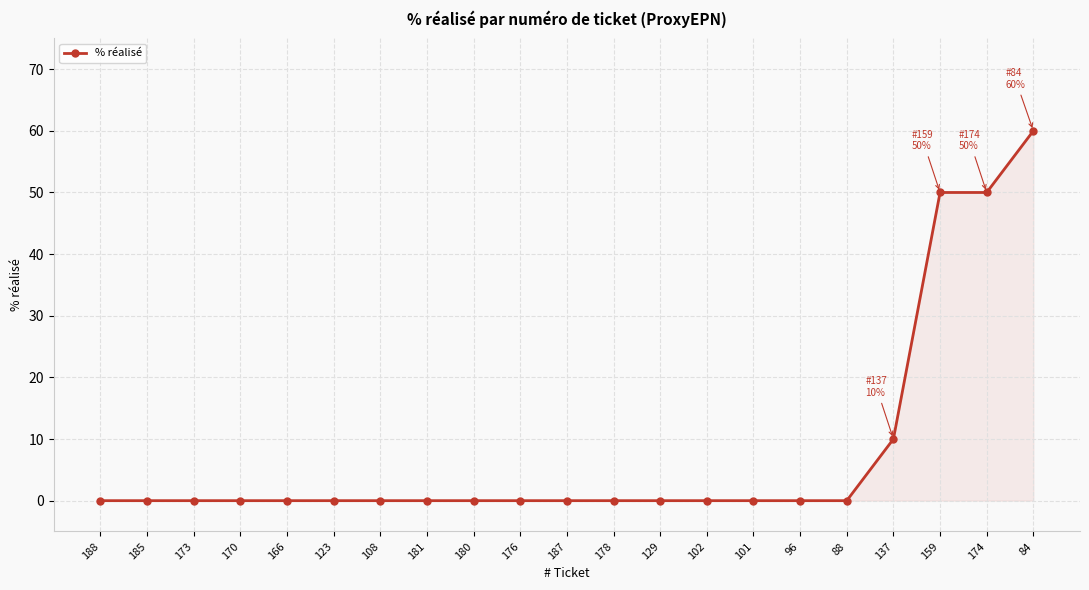

What is the label of the 1st point from the left?

188